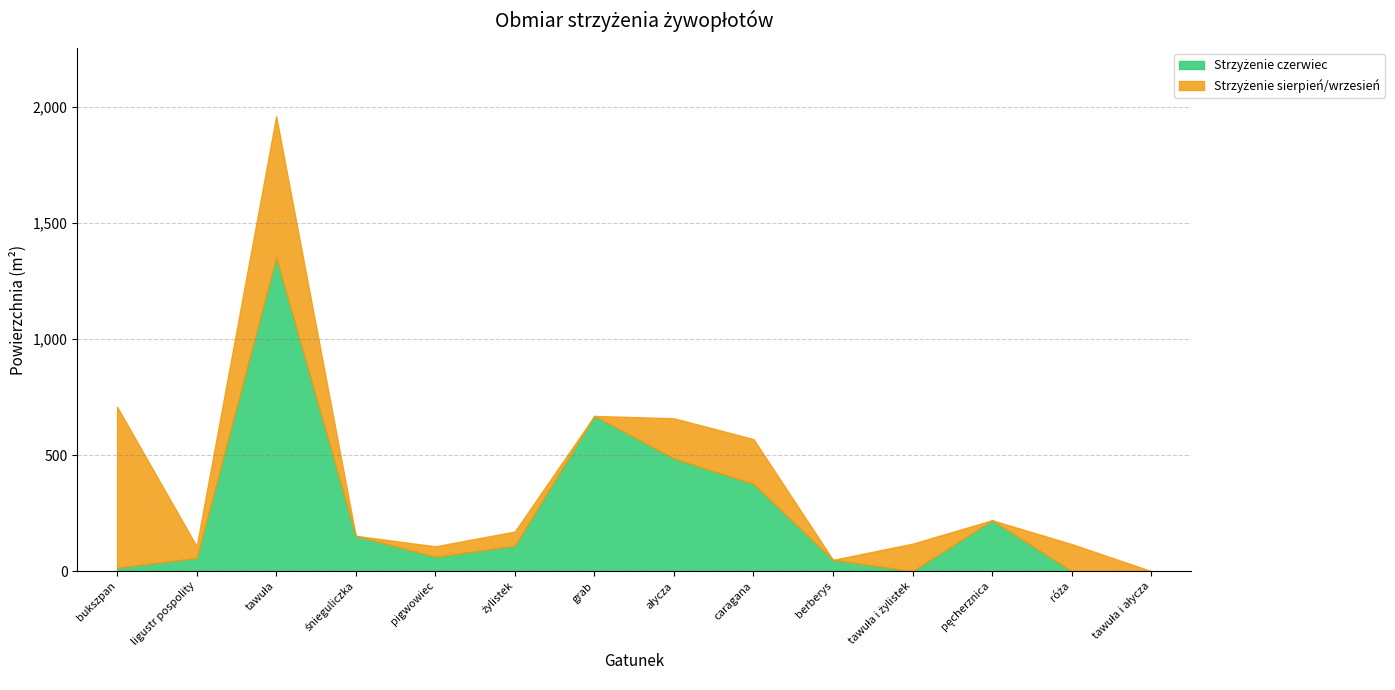

What is the total value across all series at ałycza?

658.3